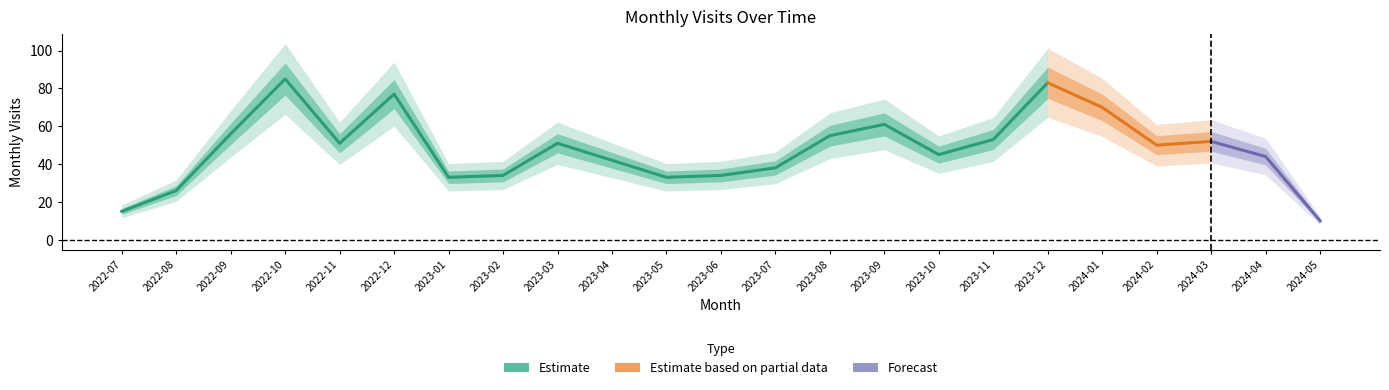

What position from the right is 2024-05?

1